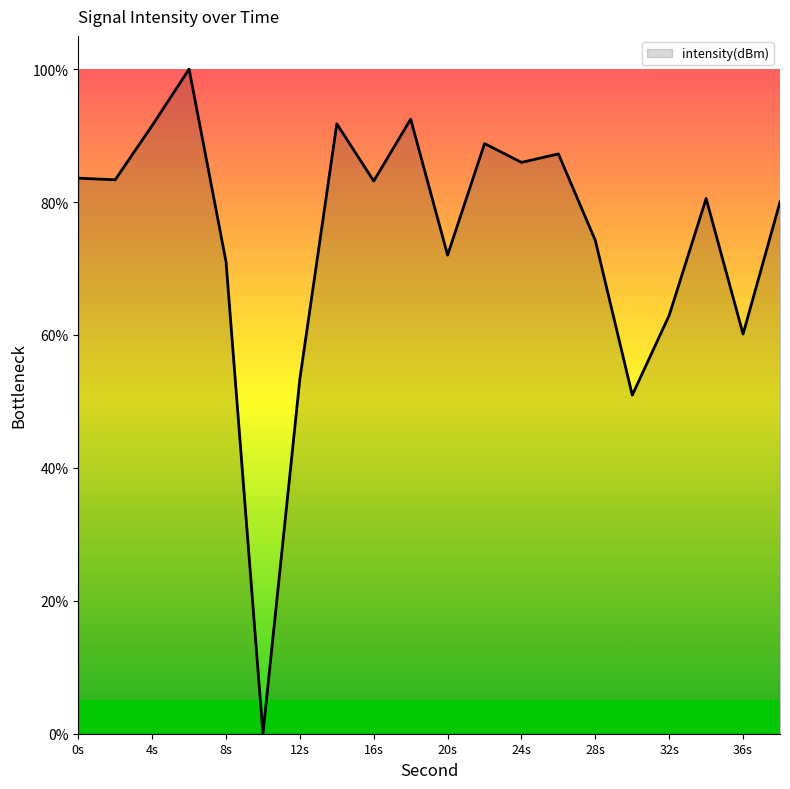

What is the difference between the maximum and minimum values?

100.0